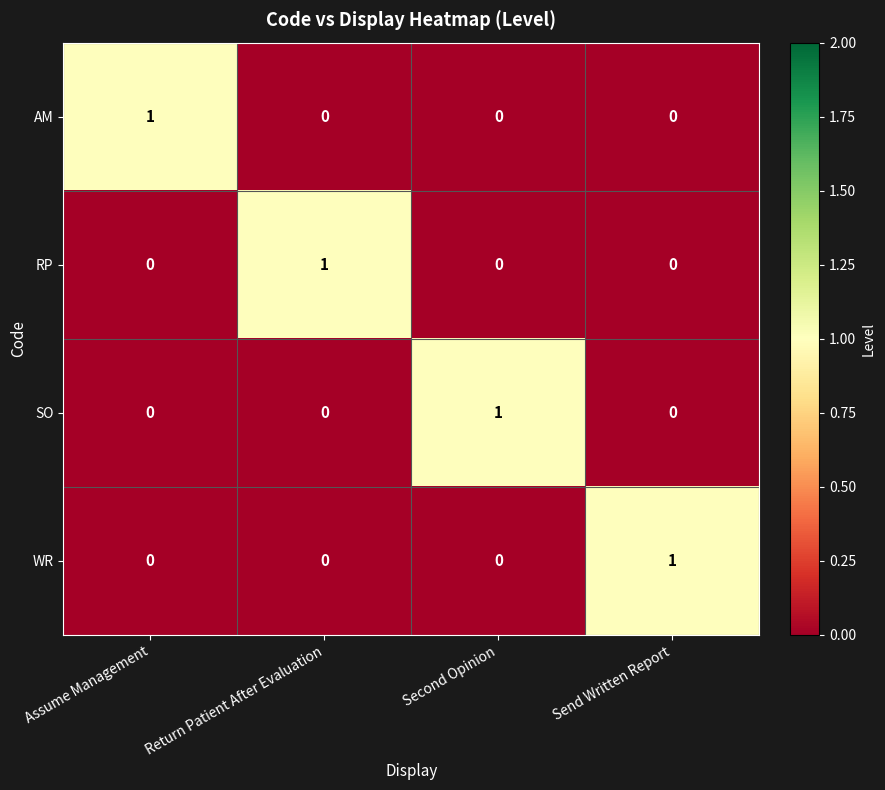

Count the SO values in the range 0 to 1.

4